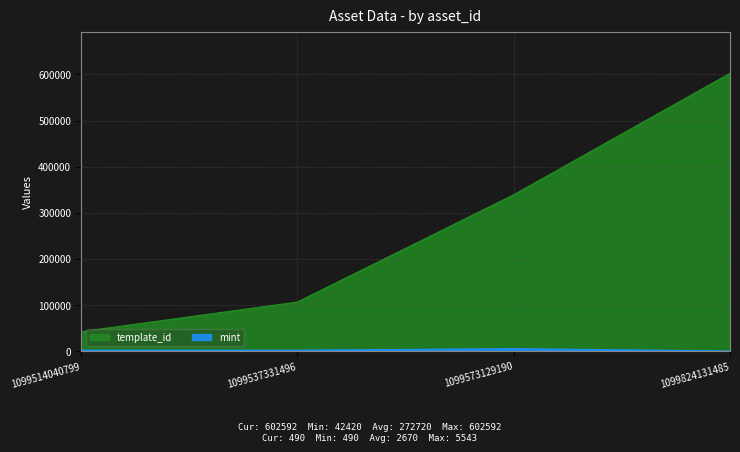

Reading left to right, transcribe all the data shown in this chart.

template_id: 42420	106640	339228	602592
mint: 2373	2275	5543	490